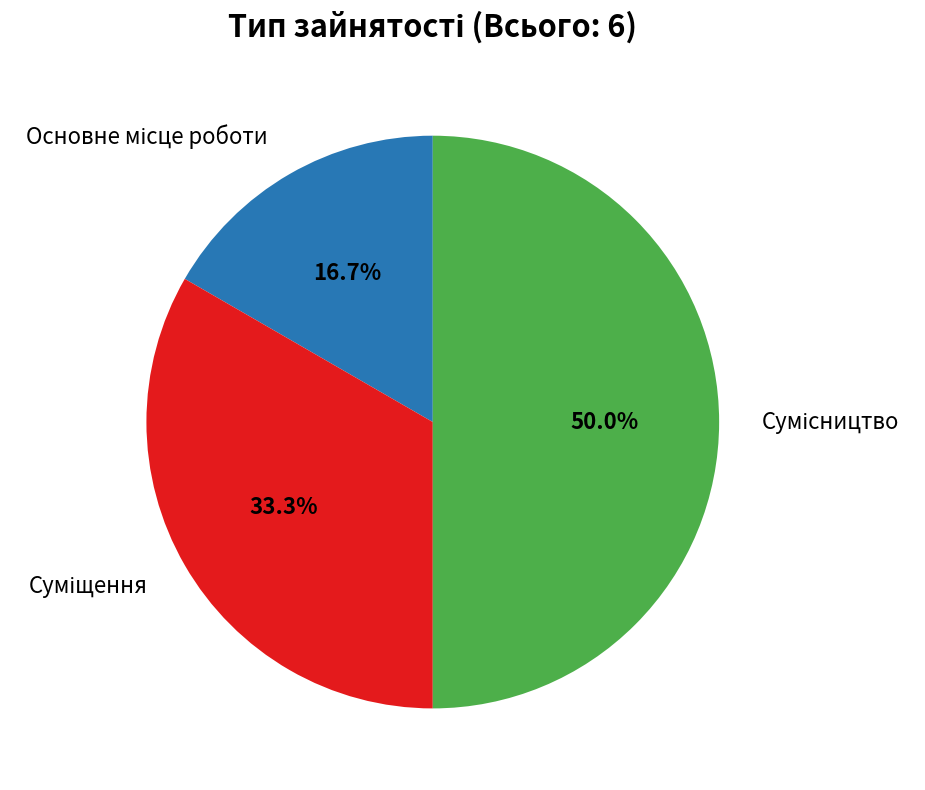

How many segments does this pie chart have?

3